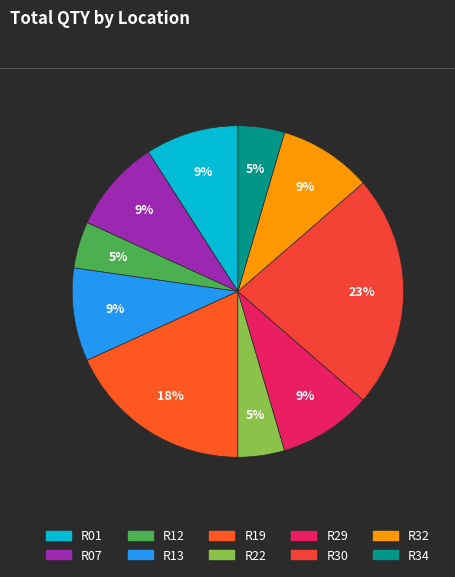

Approximately how many times larger is the value at R30 compared to R13?

2.5